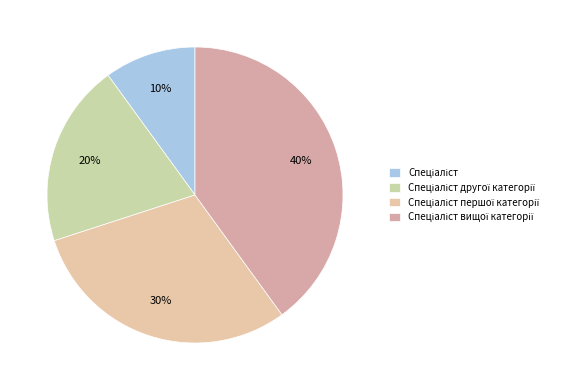

Rank the categories by value from lowest to highest.

Спеціаліст, Спеціаліст другої категорії, Спеціаліст першої категорії, Спеціаліст вищої категорії